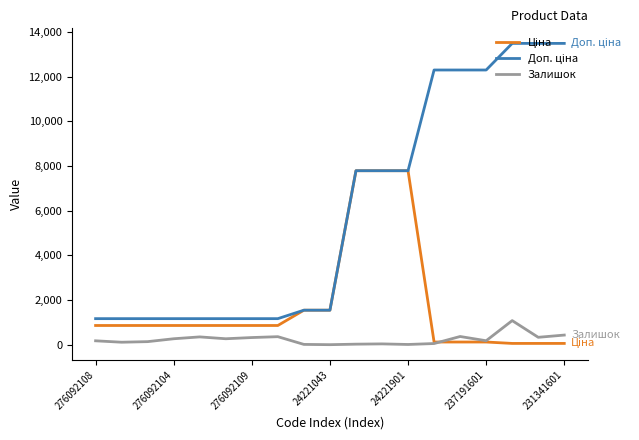

Where is Ціна nearest to the value 3926?

8